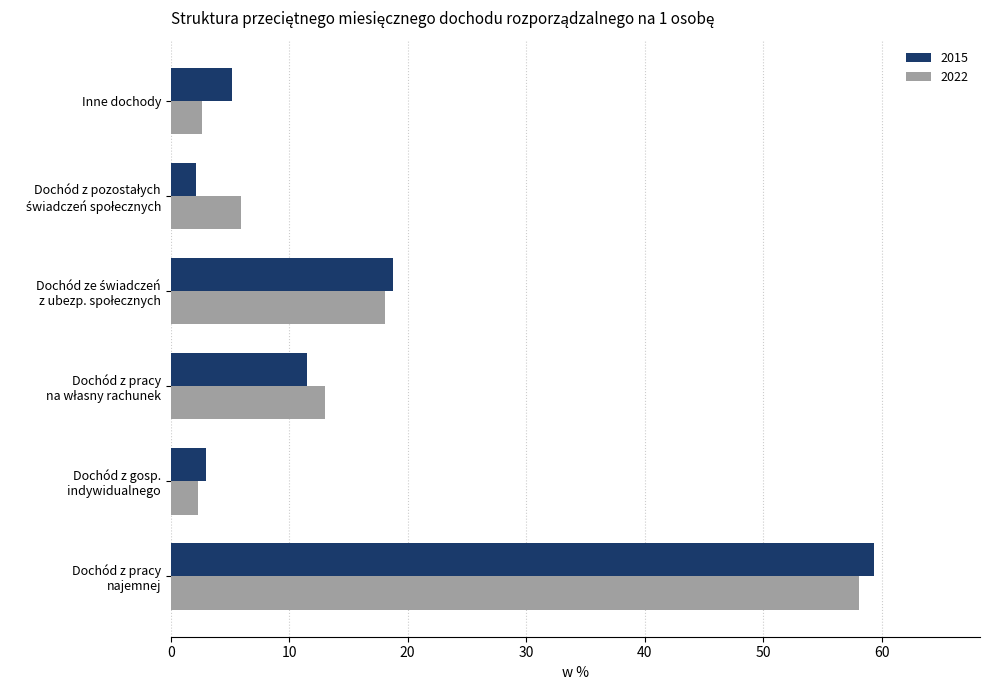

What is the total value across all series at Inne dochody?

7.8